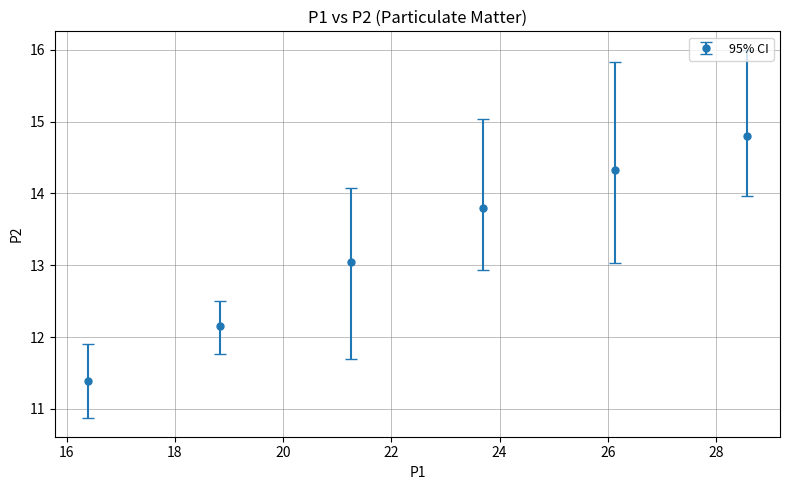

True or false: the data has more than 2 interior local peaks.

False